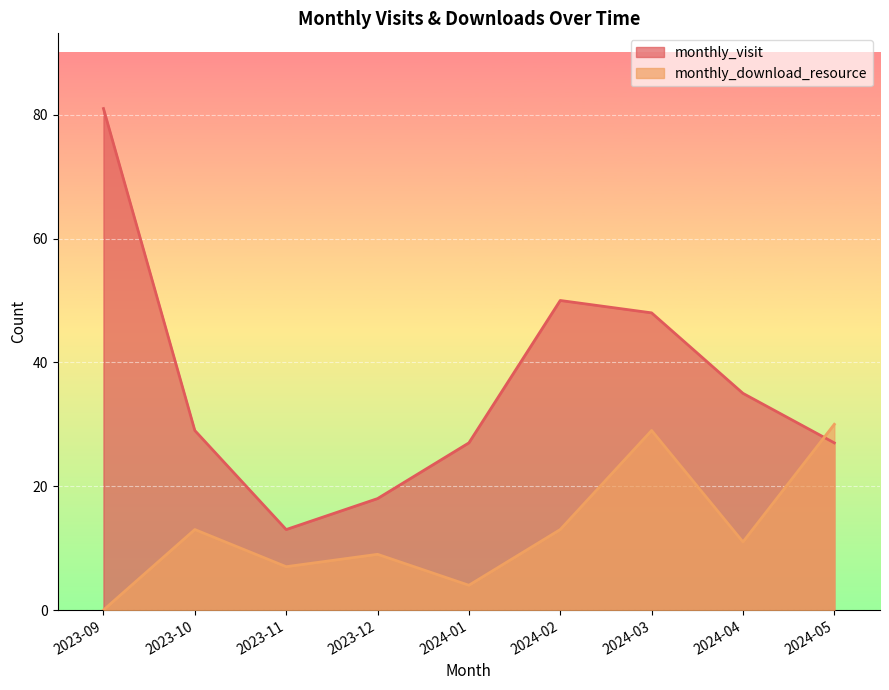

What position from the left is 2023-10?

2